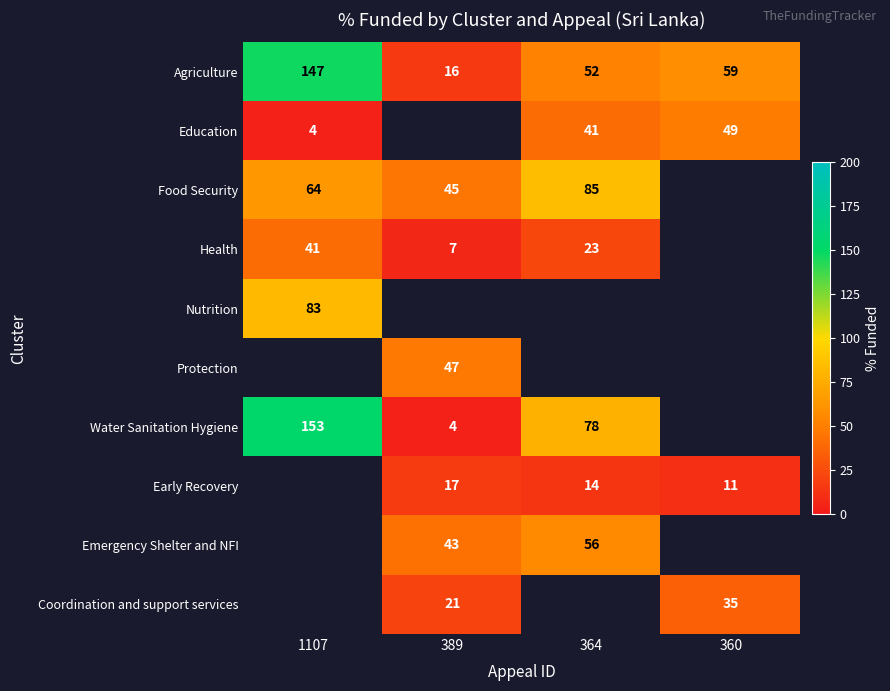

True or false: Education has a value of 24 at 364.

False